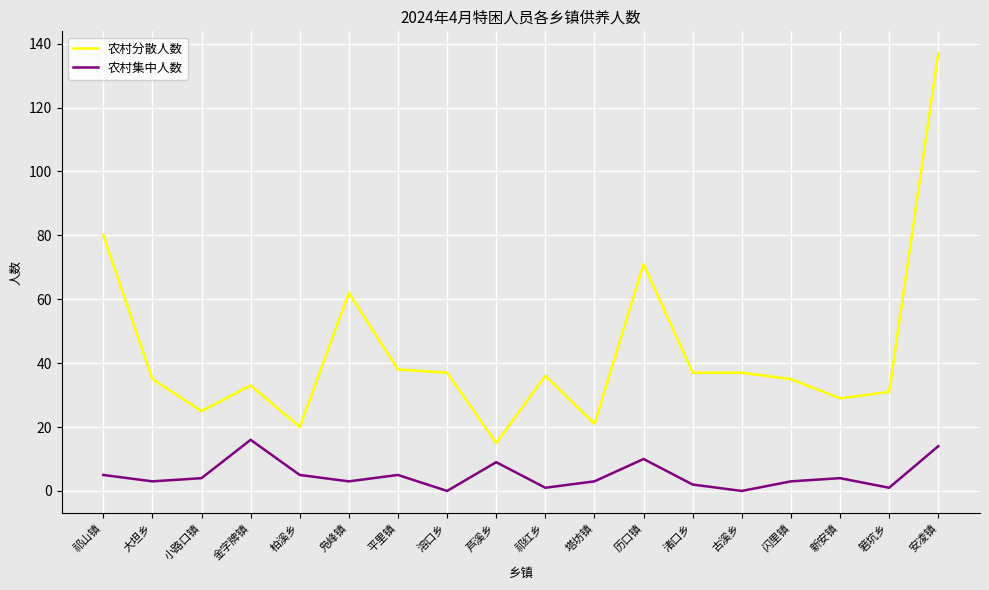

What are all the series names shown in the legend?

农村分散人数, 农村集中人数